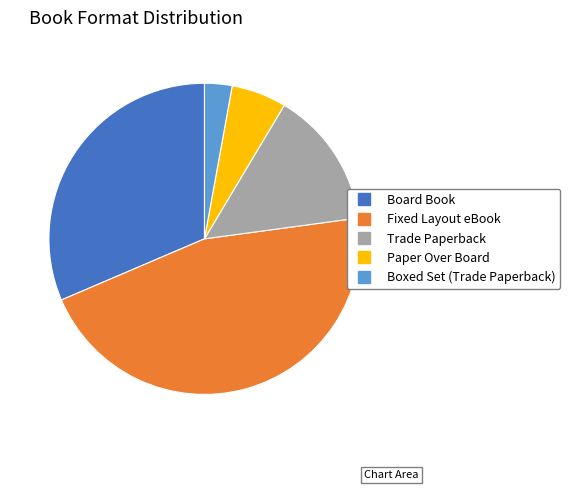

Approximately how many times larger is the value at Paper Over Board compared to Trade Paperback?

0.4